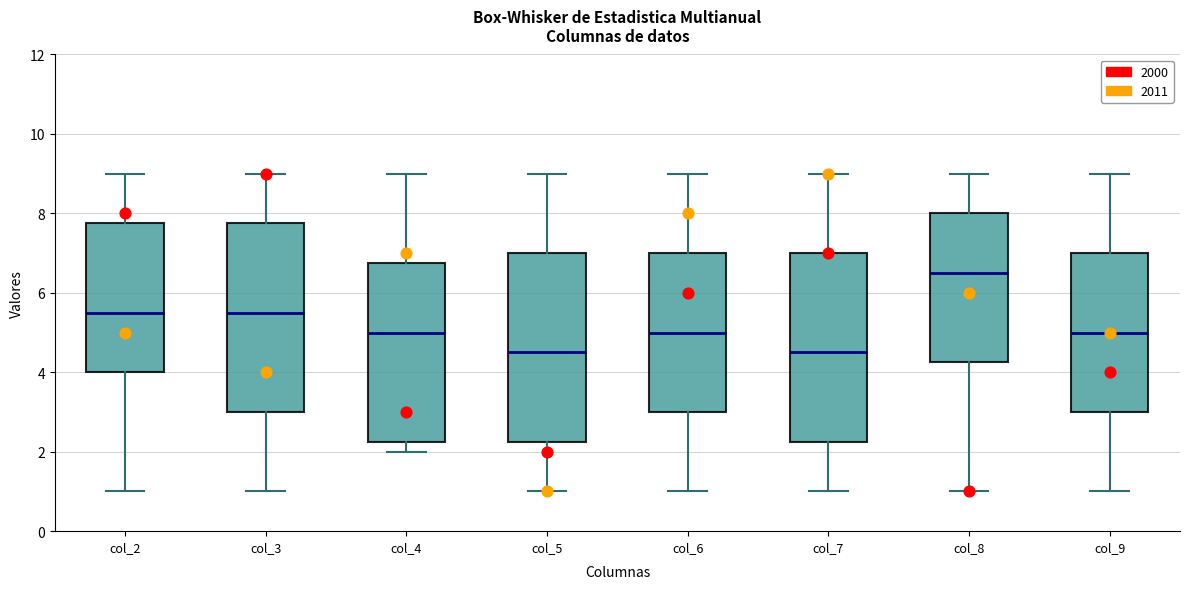

Which box has the highest median line?

col_8